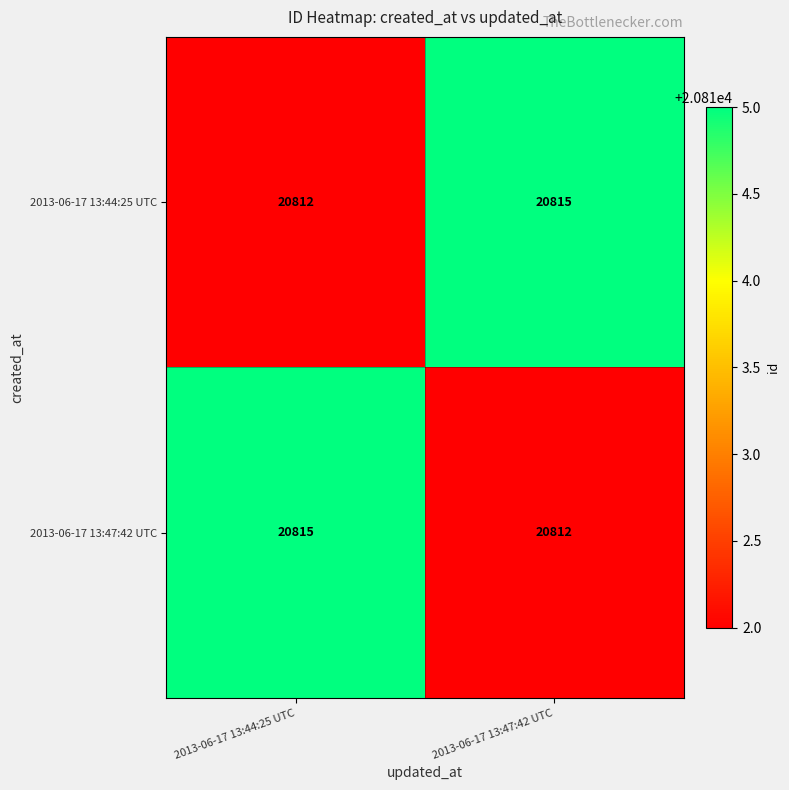

Read the 2013-06-17 13:44:25 UTC value at 2013-06-17 13:44:25 UTC.

20812